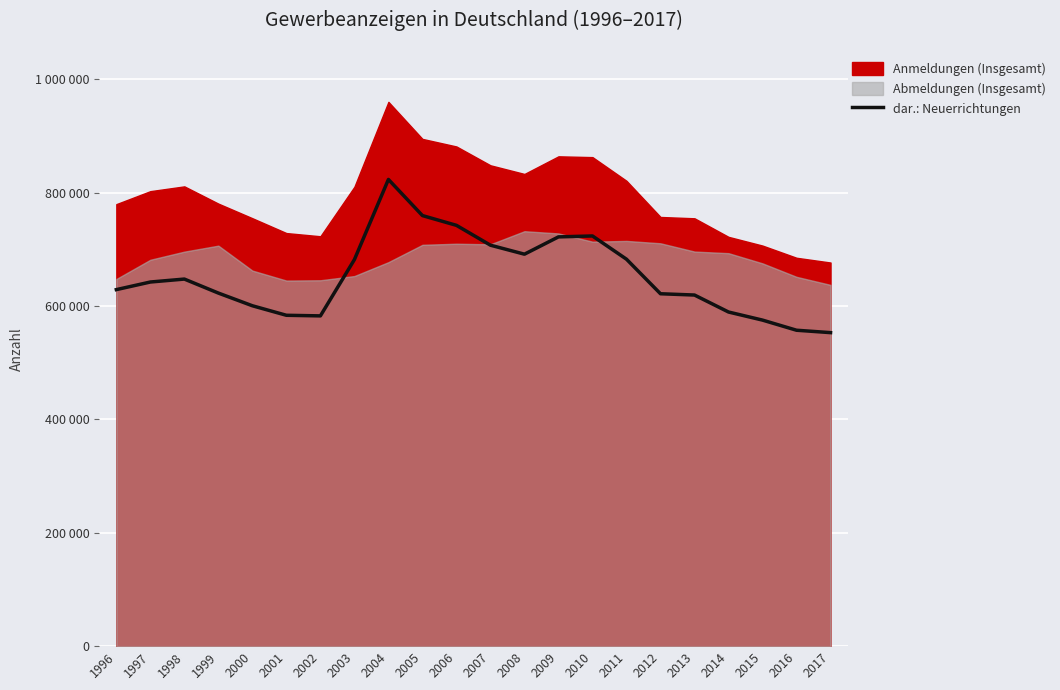

How many values exceed 642596?

10